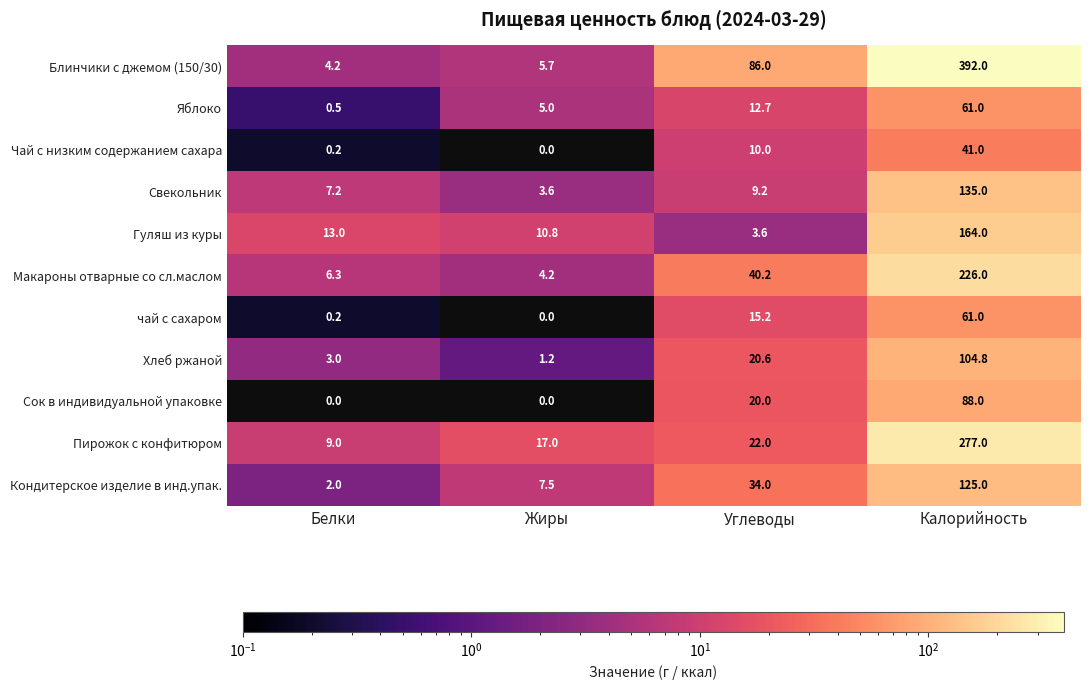

At which category is the sum across all series the highest?

Калорийность